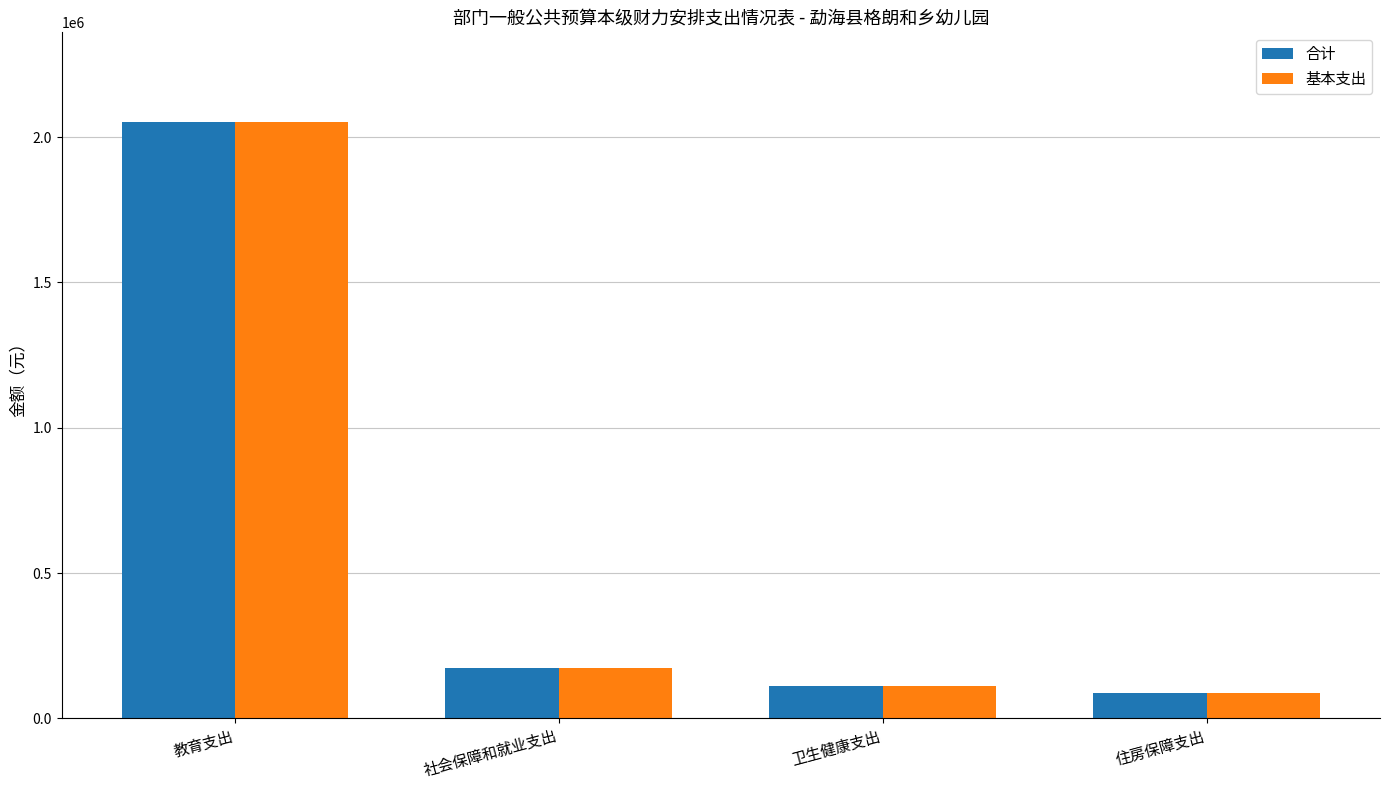

What is the greatest value displayed?

2052563.9